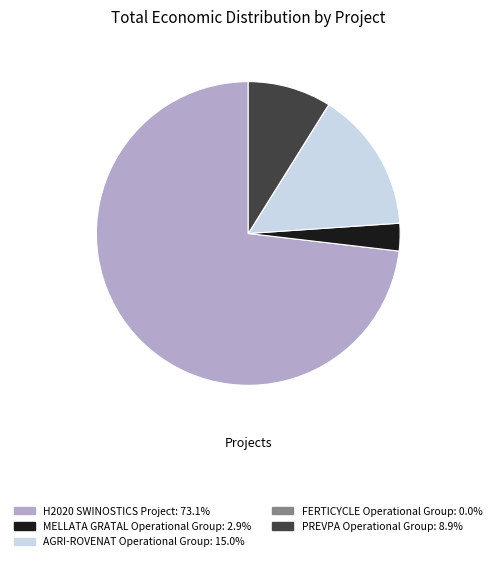

Which has a higher value, PREVPA Operational Group or MELLATA GRATAL Operational Group?

PREVPA Operational Group